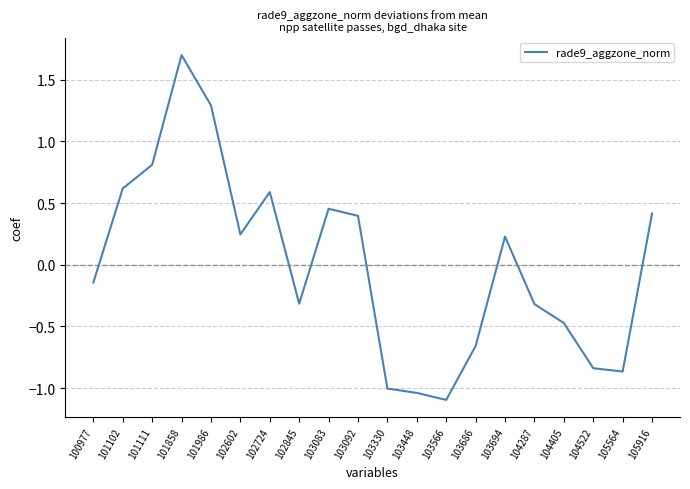

Which category has the highest value across all series?

101858